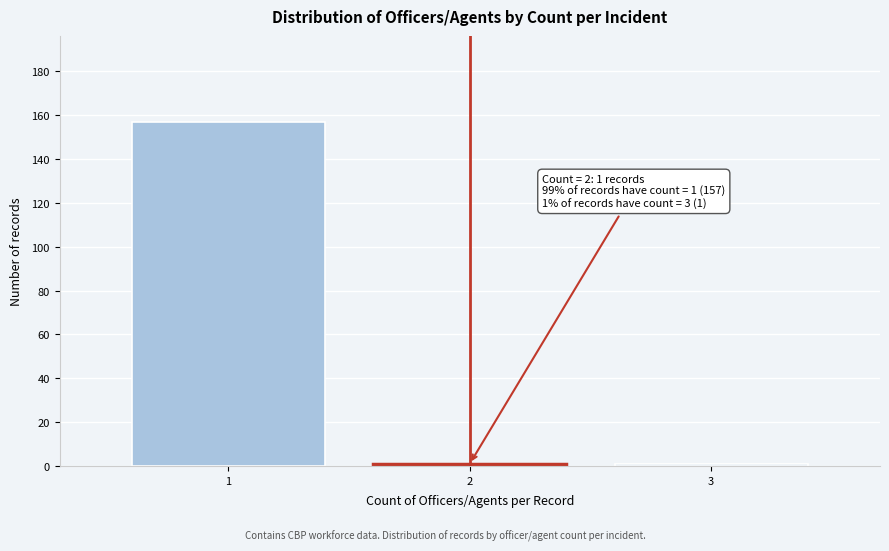

Which range on the x-axis has the tallest bar?

0.5 to 1.5